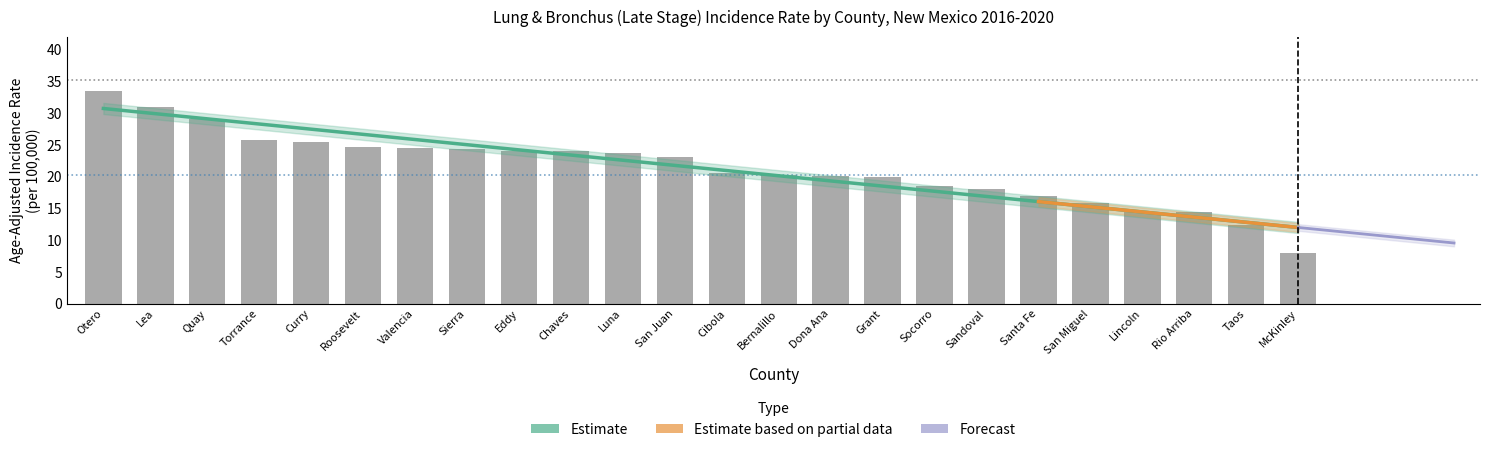

Read the value at Roosevelt.

24.6